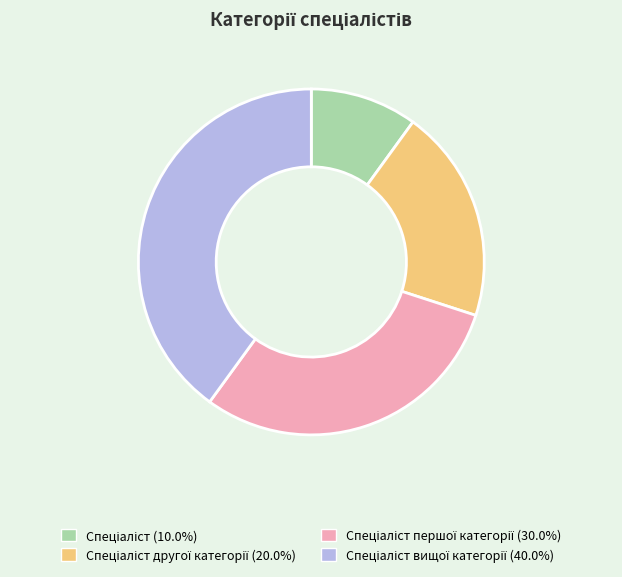

Count the number of slices in the pie.

4